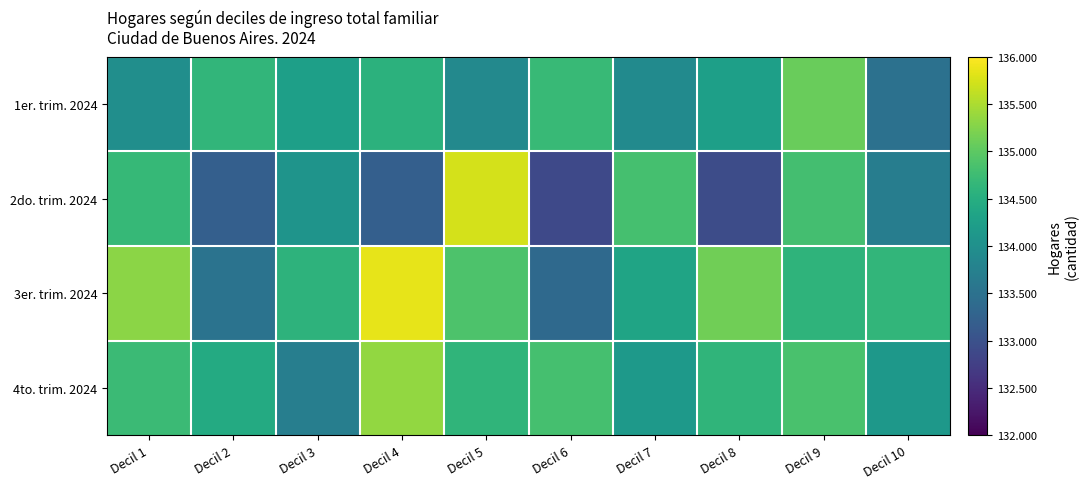

Reading left to right, extract all data points from this chart.

1er. trim. 2024: Decil 1=133981	Decil 2=134625	Decil 3=134250	Decil 4=134566	Decil 5=133887	Decil 6=134690	Decil 7=133917	Decil 8=134253	Decil 9=135082	Decil 10=133496
2do. trim. 2024: Decil 1=134676	Decil 2=133205	Decil 3=134073	Decil 4=133215	Decil 5=135736	Decil 6=132877	Decil 7=134817	Decil 8=132935	Decil 9=134799	Decil 10=133688
3er. trim. 2024: Decil 1=135301	Decil 2=133516	Decil 3=134593	Decil 4=135853	Decil 5=134875	Decil 6=133369	Decil 7=134334	Decil 8=135134	Decil 9=134595	Decil 10=134626
4to. trim. 2024: Decil 1=134722	Decil 2=134438	Decil 3=133718	Decil 4=135359	Decil 5=134618	Decil 6=134824	Decil 7=134164	Decil 8=134610	Decil 9=134856	Decil 10=134135